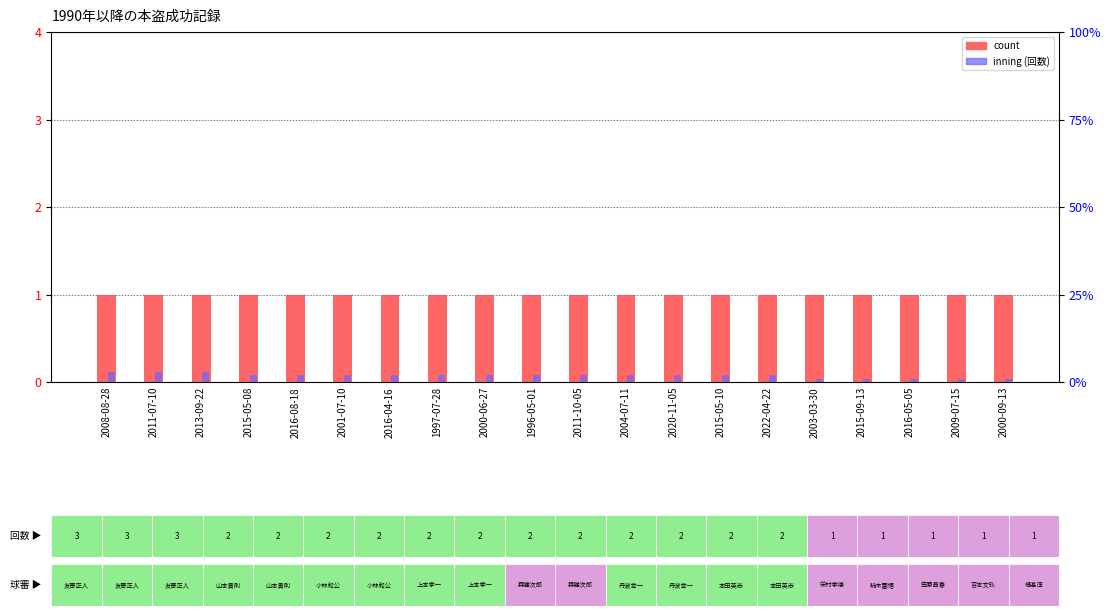

What is the label of the 4th bar from the right?

2015-09-13